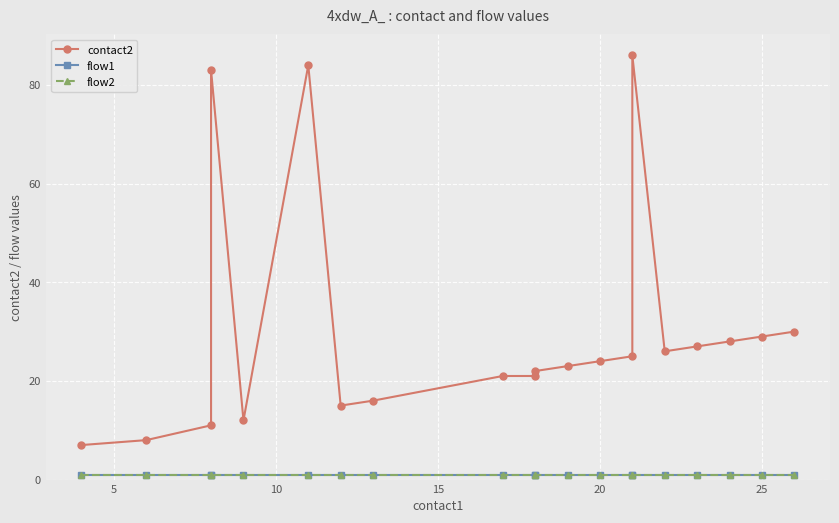

What are all the series names shown in the legend?

contact2, flow1, flow2